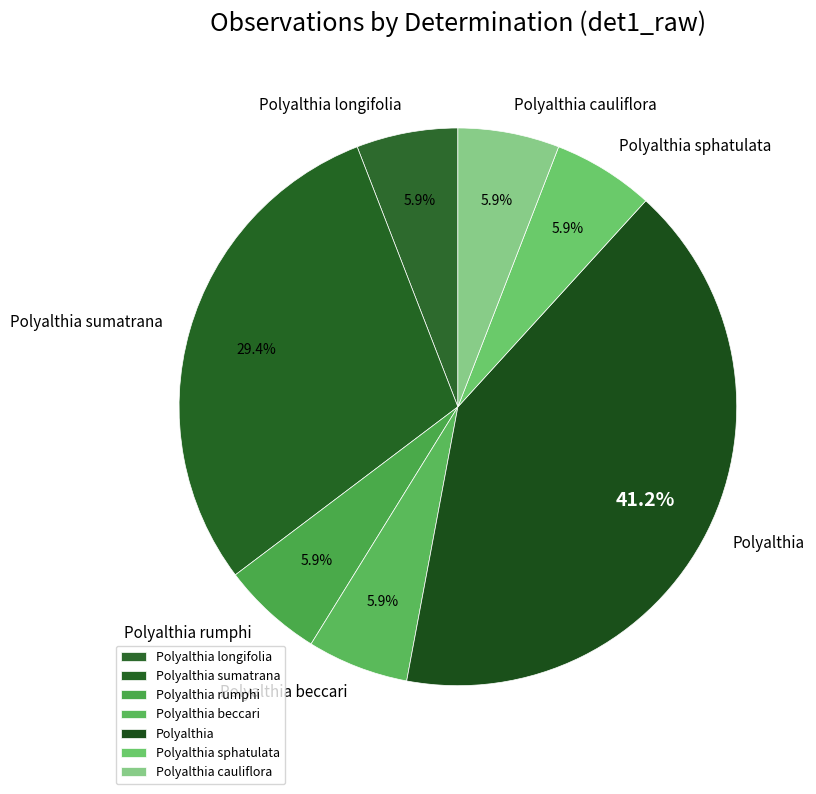

Is there a majority slice in this chart?

No